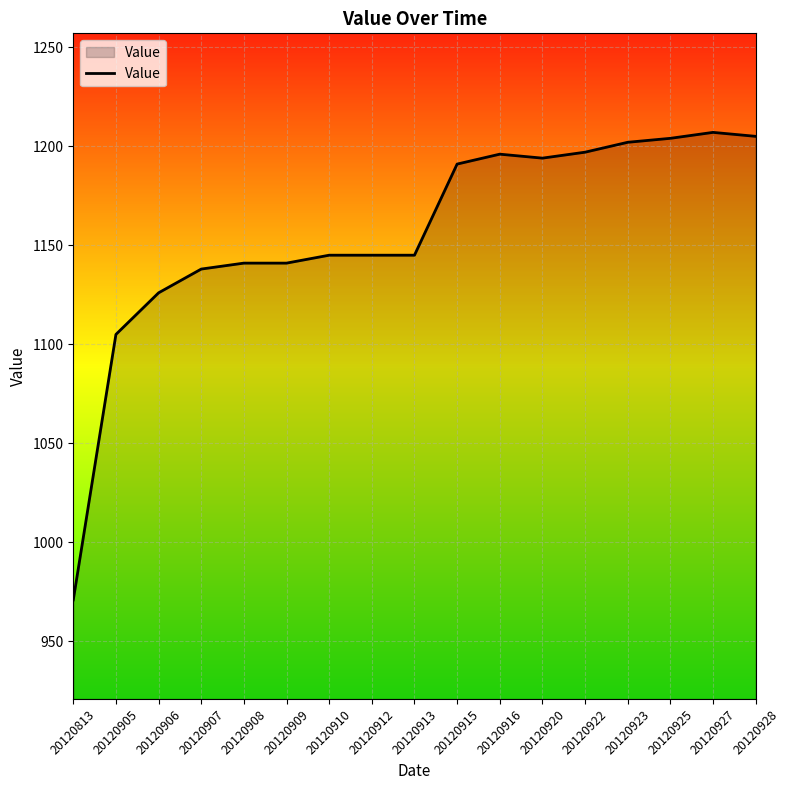

What is the greatest value displayed?

1207